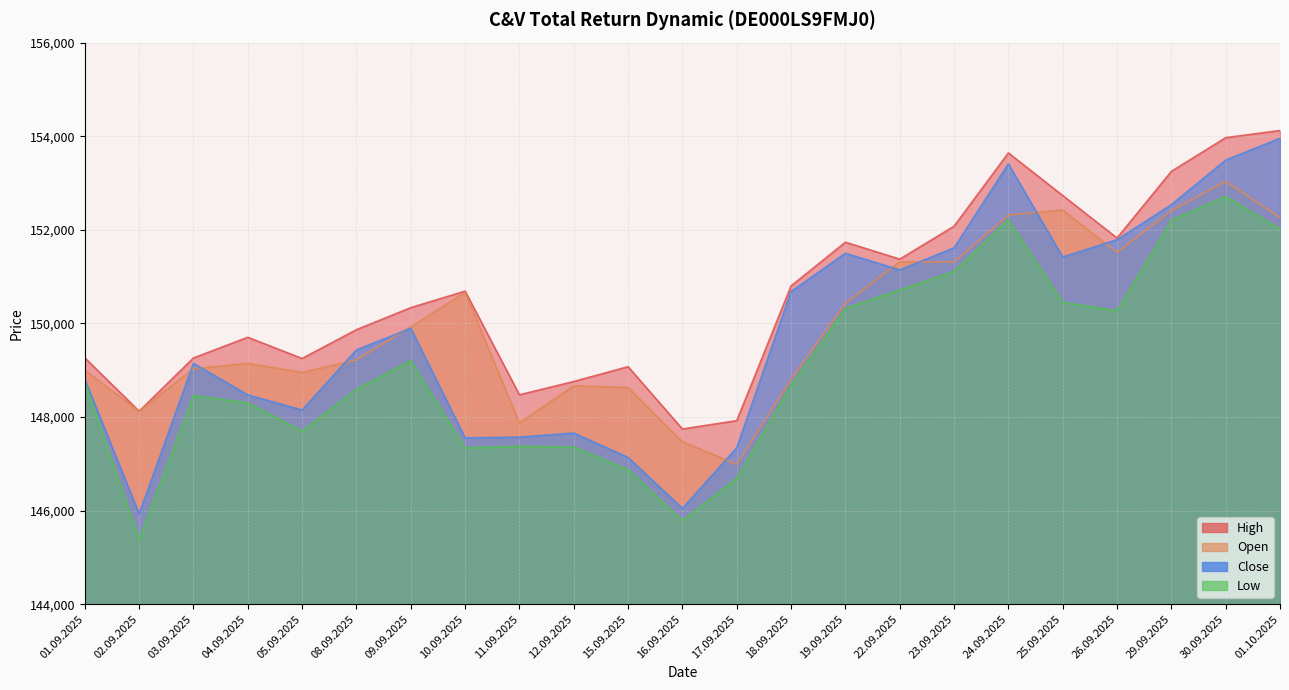

What is the spread (max minus min) of values at 22.09.2025?

660